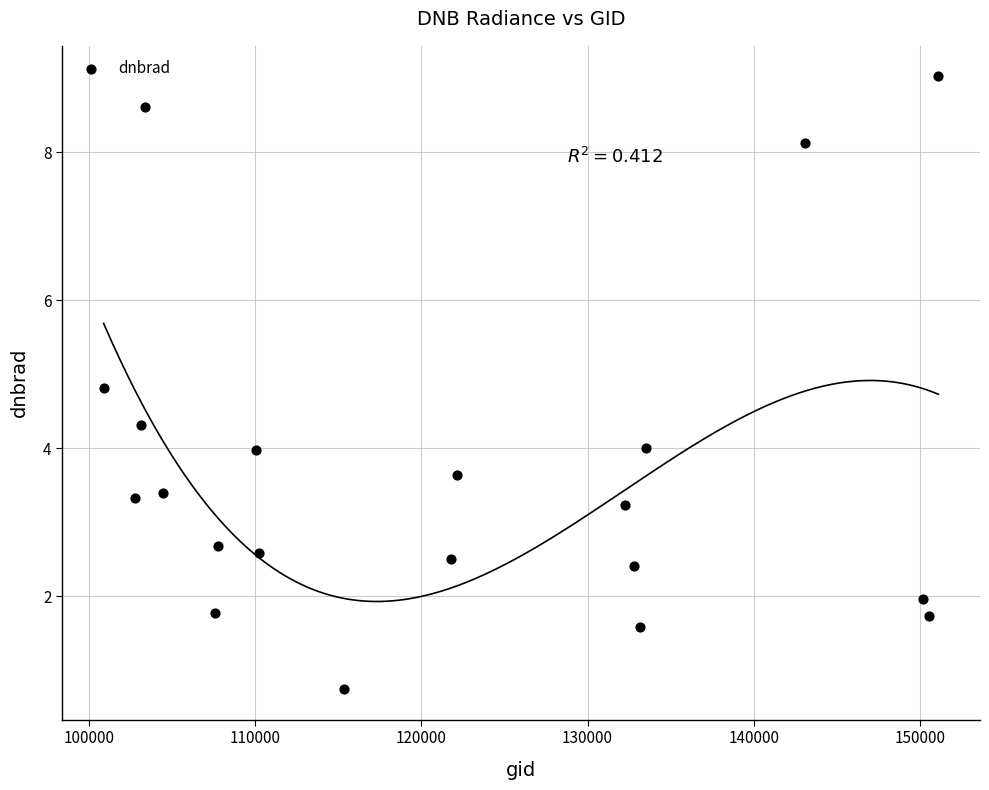

What is the range of X values (max minus min)?

50208.0